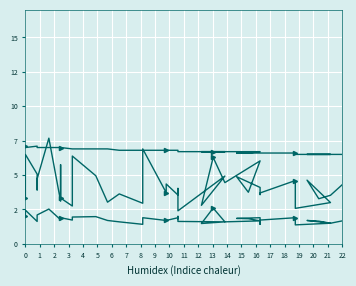

What is the difference between the second highest and second lowest values in the SDS_P1 series?

4.3